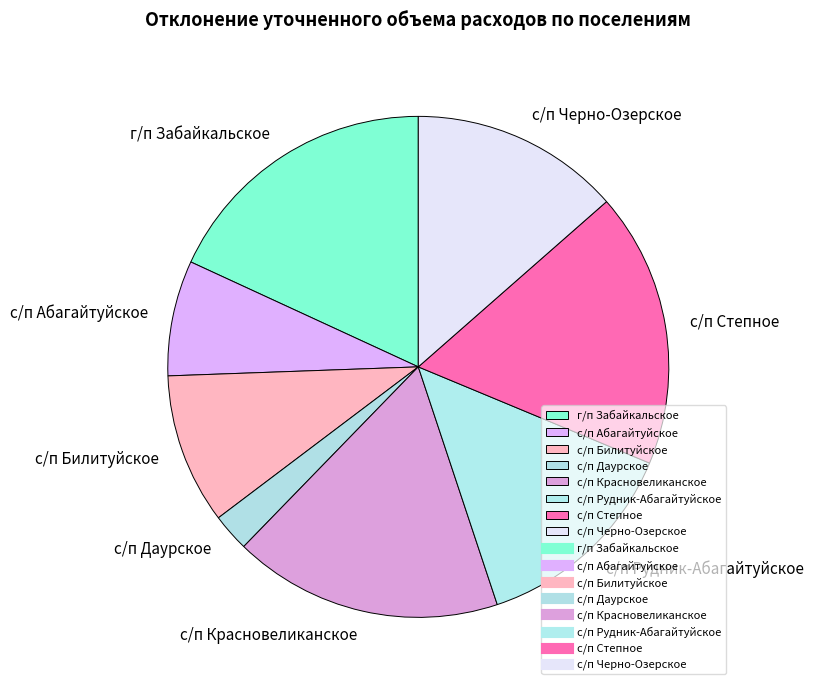

Which category has the smallest portion of the pie?

с/п Даурское